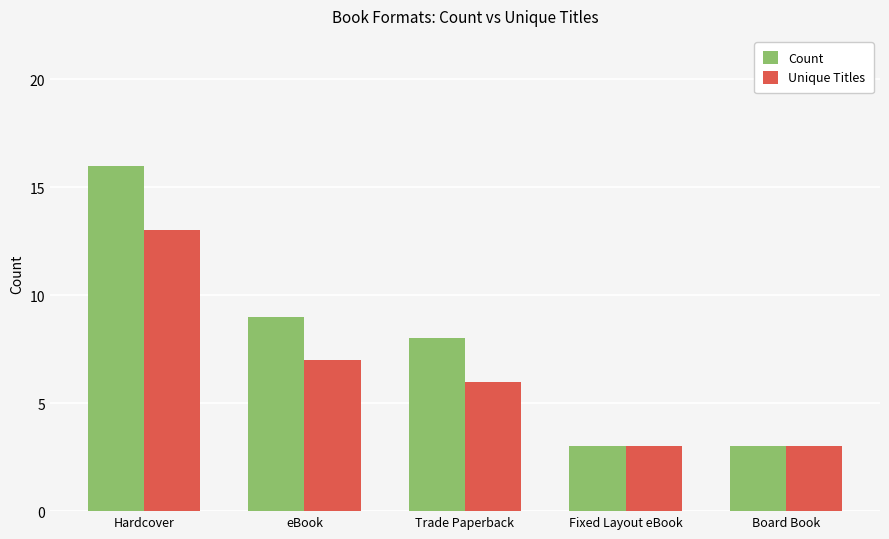

True or false: Unique Titles has a value of 13 at Hardcover.

True